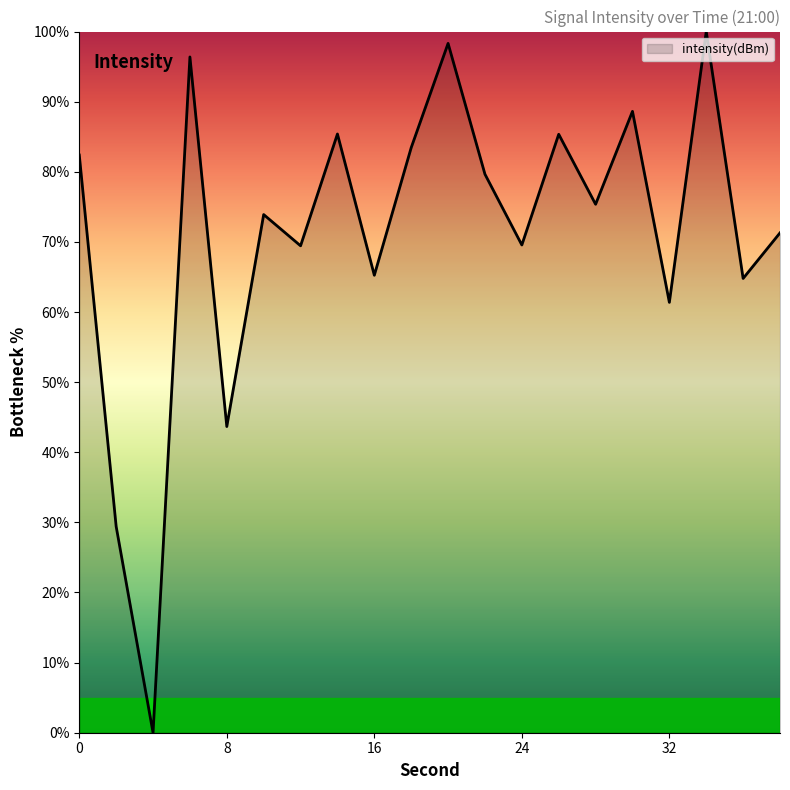

What is the greatest value displayed?

100.0